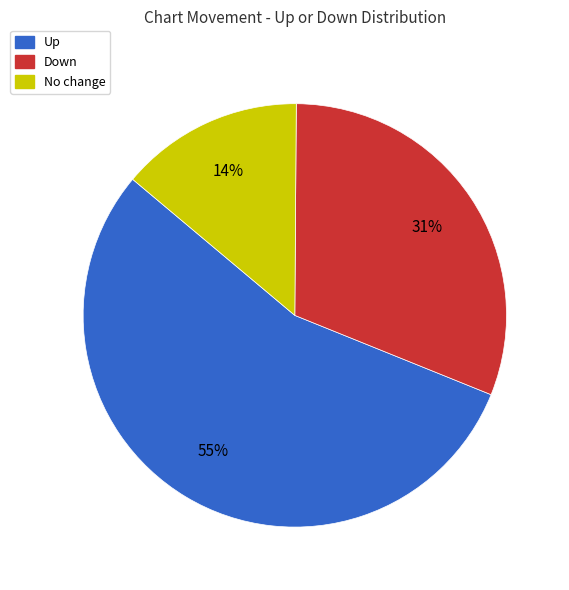

How many segments does this pie chart have?

3